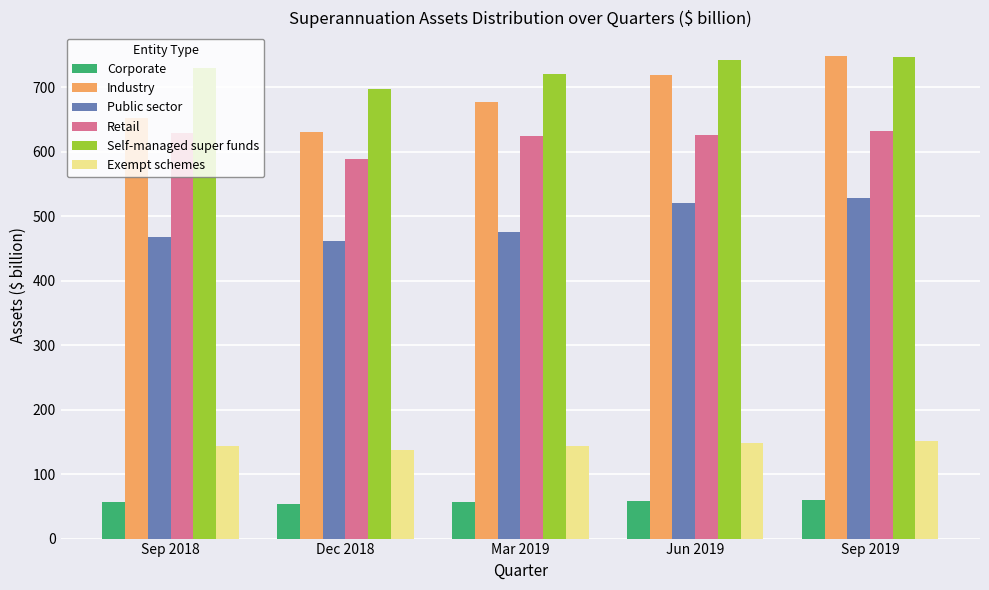

What is the label of the 5th bar from the right?

Sep 2018